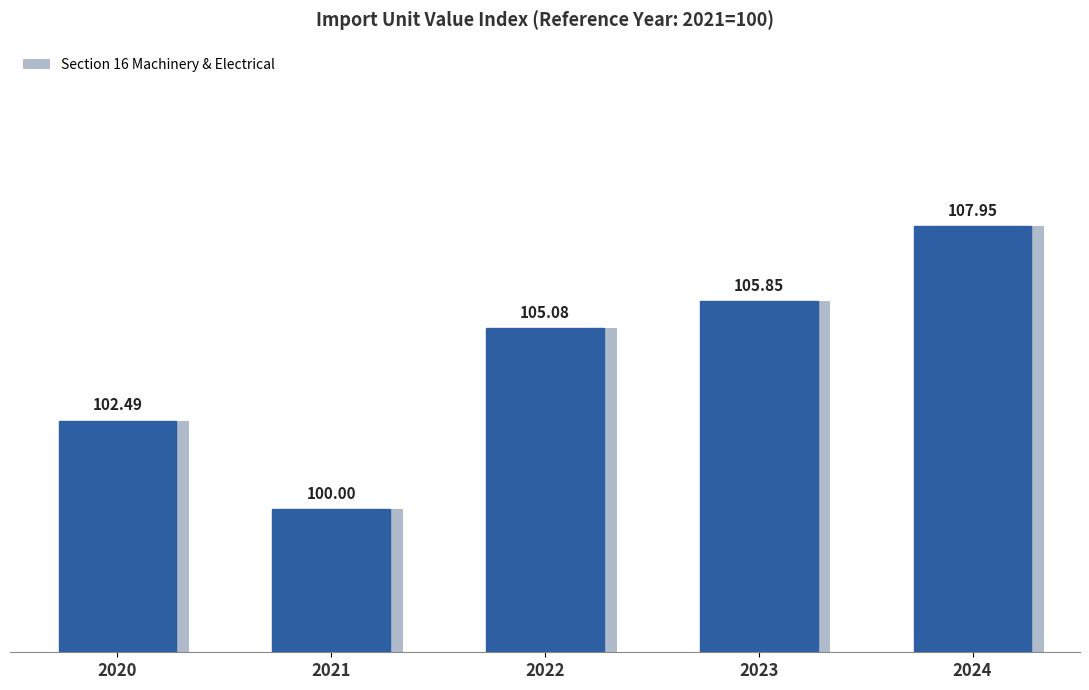

What is the maximum value shown in the chart?

108.0